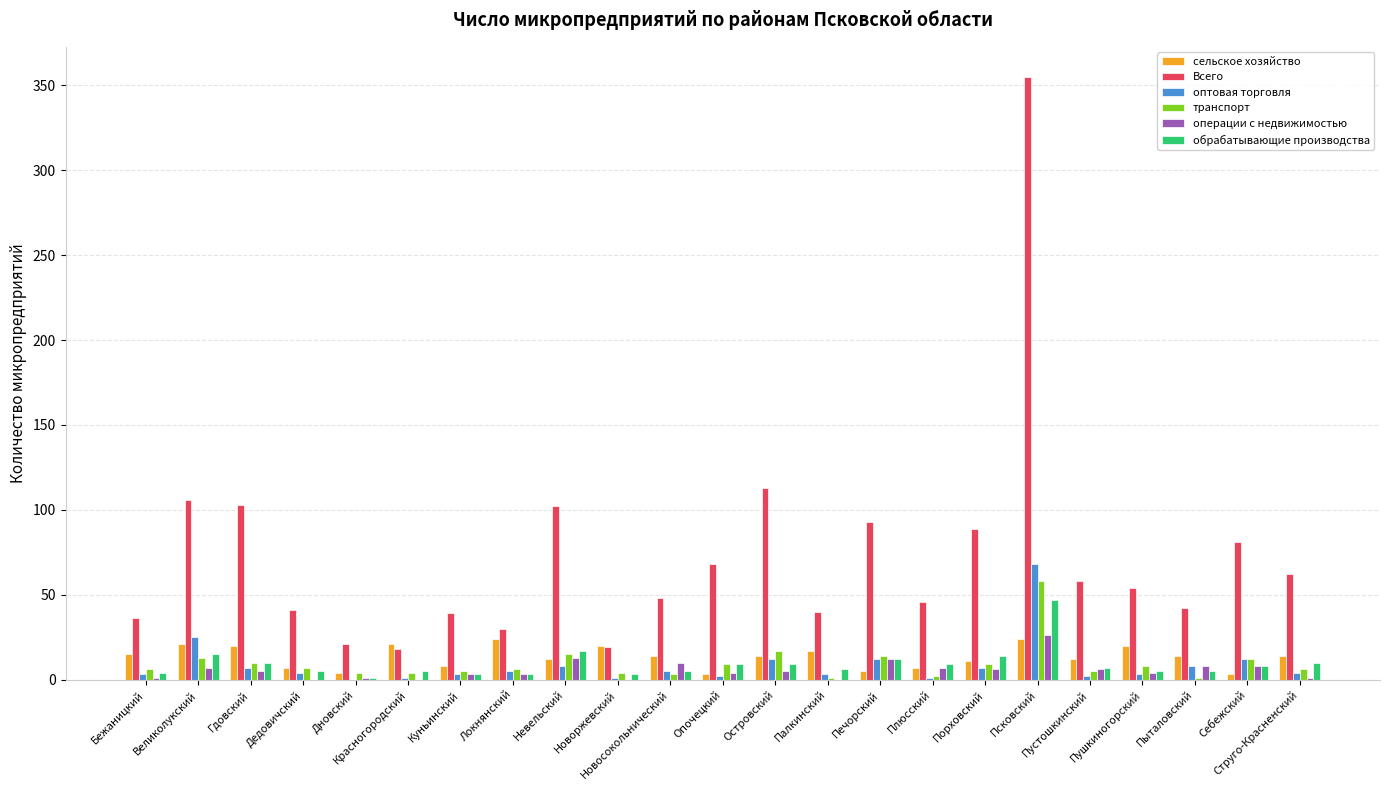

What is the highest value of the сельское хозяйство series?

24